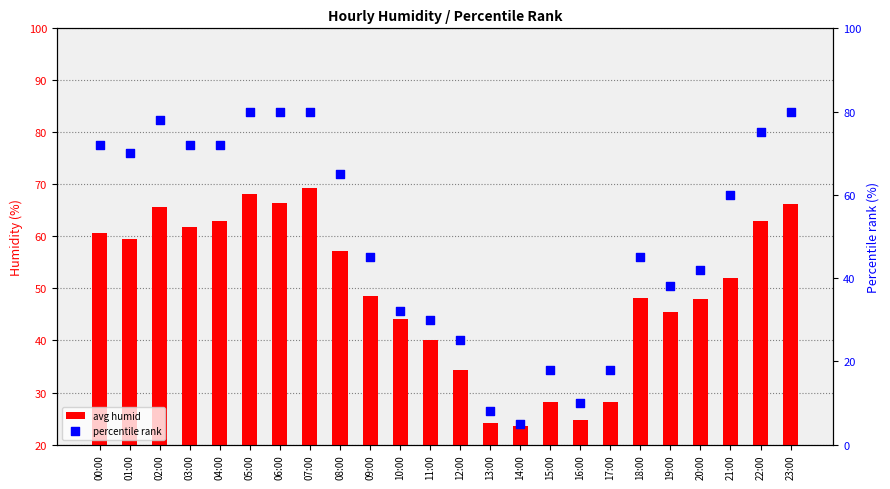

Which series contains the highest Y value?

percentile rank